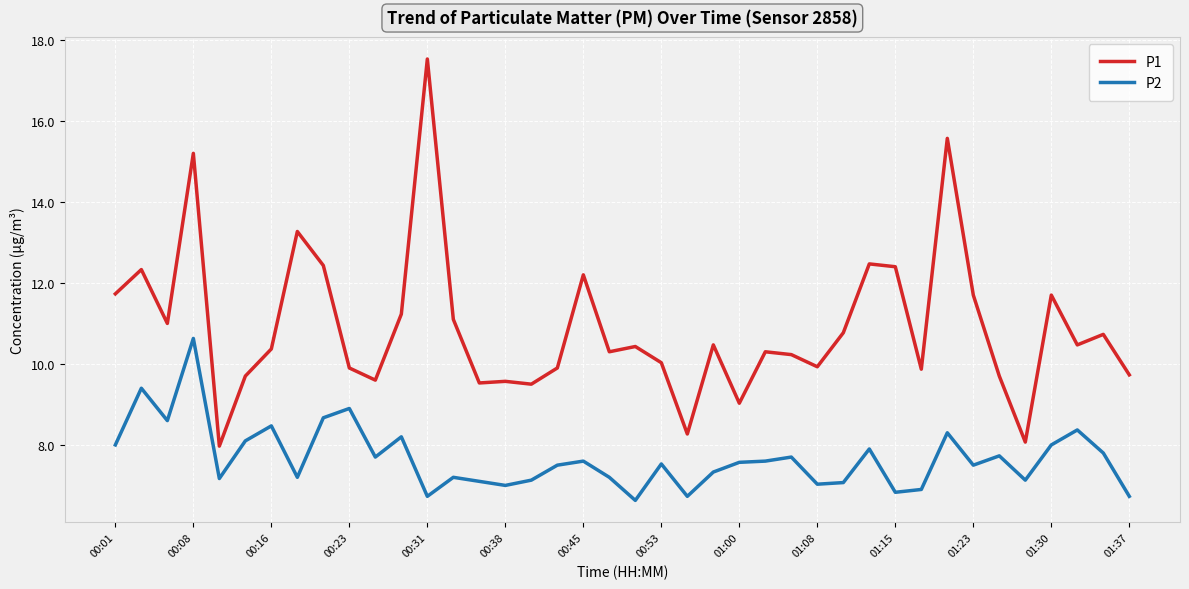

What is the difference between the maximum and minimum values in the P1 series?

9.6